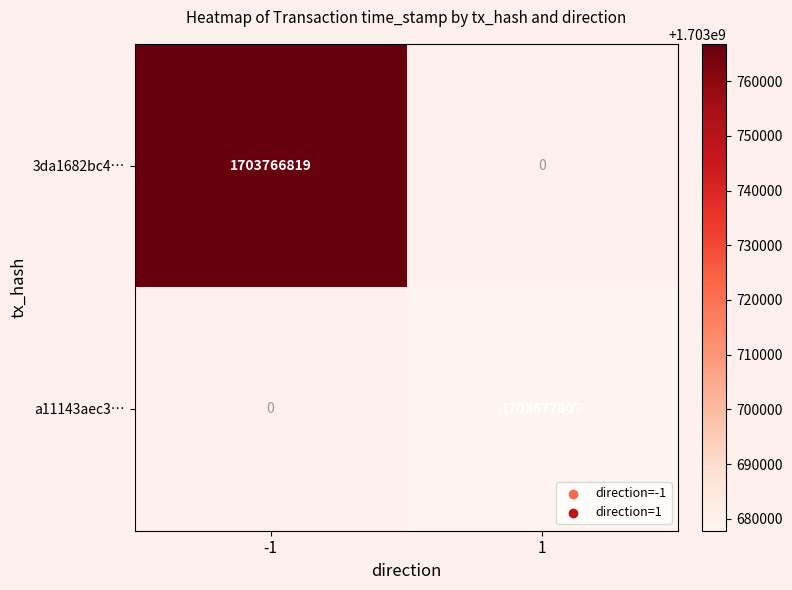

The value of 3da1682bc4… at -1 is 3055019113. True or false?

False